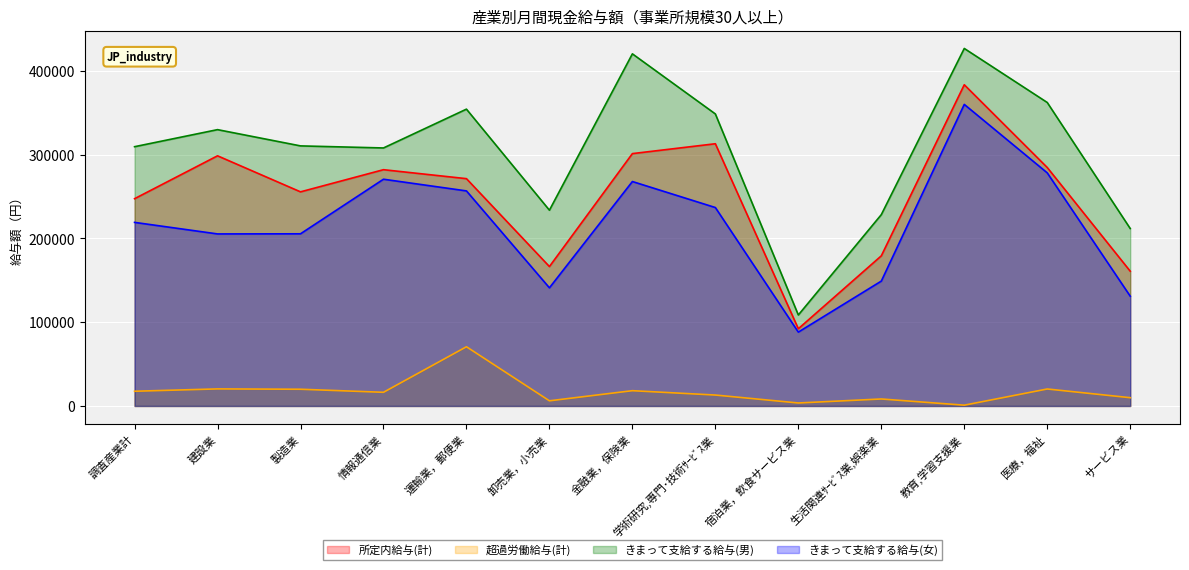

What is the difference between the 超過労働給与(計) values at 卸売業，小売業 and 生活関連ｻｰﾋﾞｽ業,娯楽業?

2179